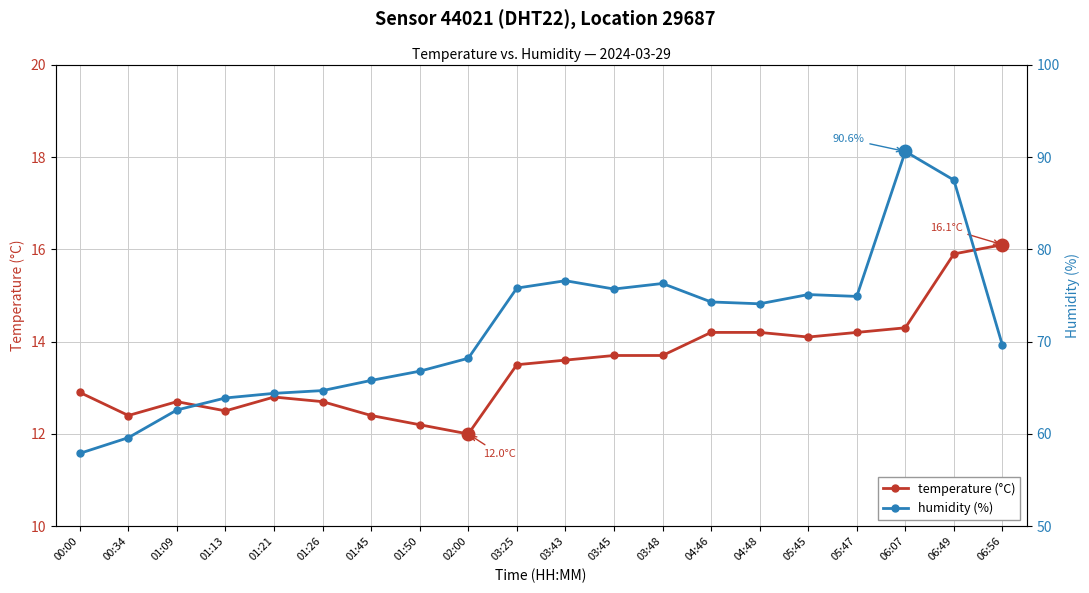

How many interior local peaks does the humidity (%) series have?

4